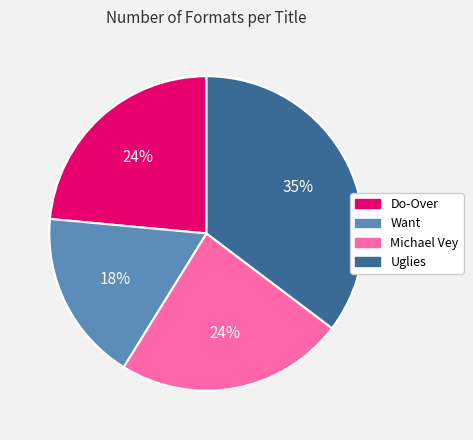

Is the sum of Michael Vey and Want greater than half?

No